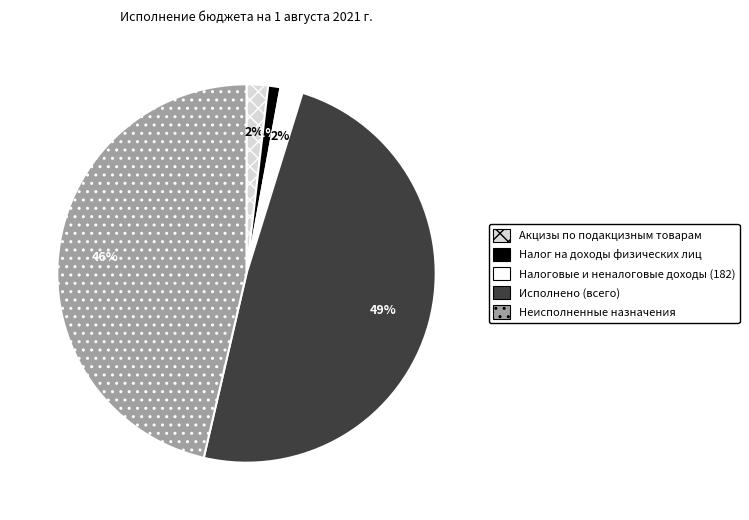

Does Налоговые и неналоговые доходы (182) account for over 50% of the chart?

No